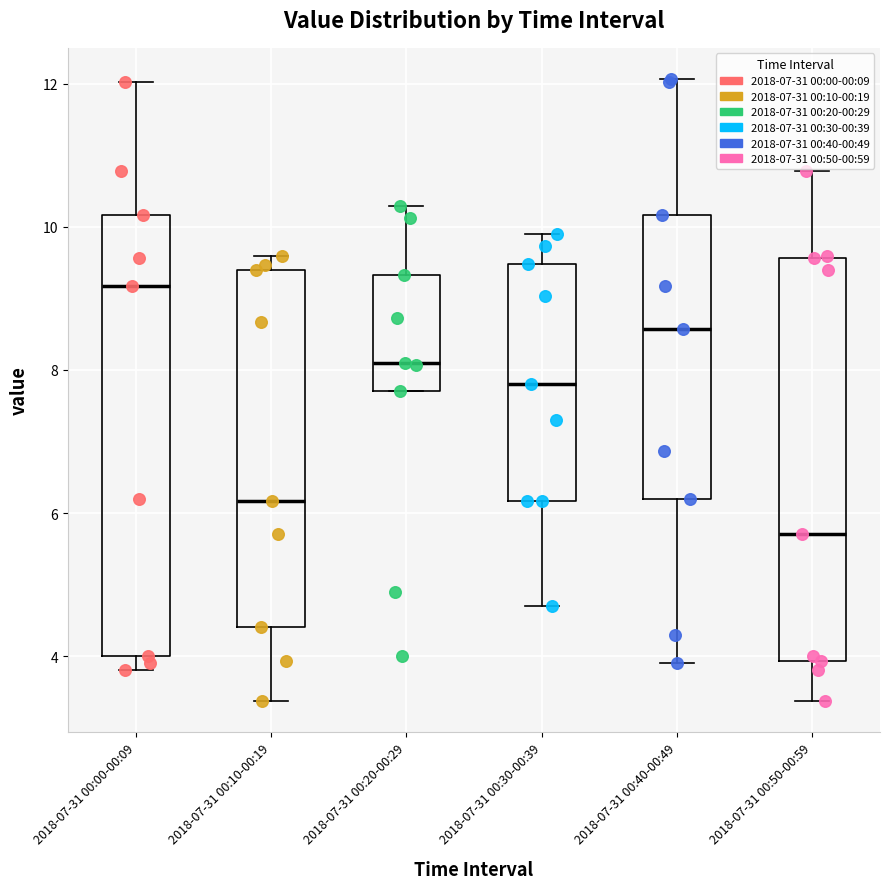

Which box's median line is the highest?

2018-07-31 00:00-00:09